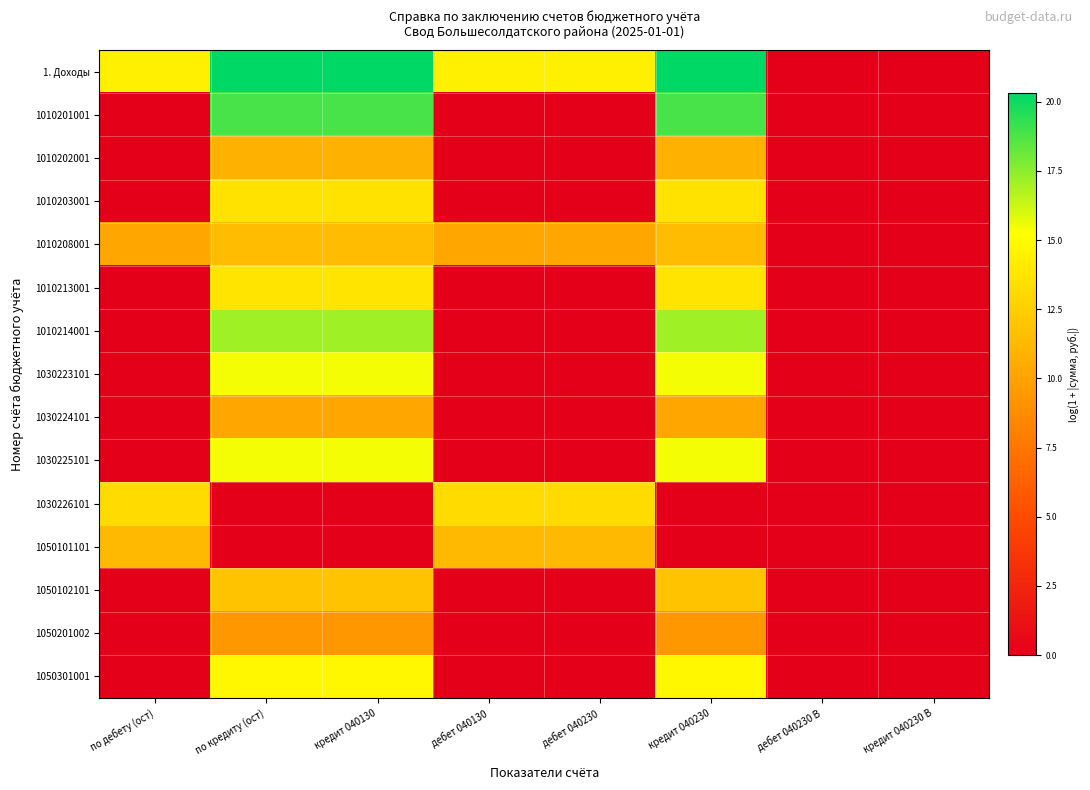

Reading left to right, extract all data points from this chart.

1. Доходы: по дебету (ост)=14.3	по кредиту (ост)=20.3	кредит 040130=20.3	дебет 040130=14.3	дебет 040230=14.3	кредит 040230=20.3	дебет 040230 B=0.0	кредит 040230 B=0.0
1010201001: по дебету (ост)=0.0	по кредиту (ост)=18.9	кредит 040130=18.9	дебет 040130=0.0	дебет 040230=0.0	кредит 040230=18.9	дебет 040230 B=0.0	кредит 040230 B=0.0
1010202001: по дебету (ост)=0.0	по кредиту (ост)=10.8	кредит 040130=10.8	дебет 040130=0.0	дебет 040230=0.0	кредит 040230=10.8	дебет 040230 B=0.0	кредит 040230 B=0.0
1010203001: по дебету (ост)=0.0	по кредиту (ост)=13.6	кредит 040130=13.6	дебет 040130=0.0	дебет 040230=0.0	кредит 040230=13.6	дебет 040230 B=0.0	кредит 040230 B=0.0
1010208001: по дебету (ост)=10.3	по кредиту (ост)=11.5	кредит 040130=11.5	дебет 040130=10.3	дебет 040230=10.3	кредит 040230=11.5	дебет 040230 B=0.0	кредит 040230 B=0.0
1010213001: по дебету (ост)=0.0	по кредиту (ост)=13.7	кредит 040130=13.7	дебет 040130=0.0	дебет 040230=0.0	кредит 040230=13.7	дебет 040230 B=0.0	кредит 040230 B=0.0
1010214001: по дебету (ост)=0.0	по кредиту (ост)=17.1	кредит 040130=17.1	дебет 040130=0.0	дебет 040230=0.0	кредит 040230=17.1	дебет 040230 B=0.0	кредит 040230 B=0.0
1030223101: по дебету (ост)=0.0	по кредиту (ост)=15.4	кредит 040130=15.4	дебет 040130=0.0	дебет 040230=0.0	кредит 040230=15.4	дебет 040230 B=0.0	кредит 040230 B=0.0
1030224101: по дебету (ост)=0.0	по кредиту (ост)=10.2	кредит 040130=10.2	дебет 040130=0.0	дебет 040230=0.0	кредит 040230=10.2	дебет 040230 B=0.0	кредит 040230 B=0.0
1030225101: по дебету (ост)=0.0	по кредиту (ост)=15.4	кредит 040130=15.4	дебет 040130=0.0	дебет 040230=0.0	кредит 040230=15.4	дебет 040230 B=0.0	кредит 040230 B=0.0
1030226101: по дебету (ост)=13.2	по кредиту (ост)=0.0	кредит 040130=0.0	дебет 040130=13.2	дебет 040230=13.2	кредит 040230=0.0	дебет 040230 B=0.0	кредит 040230 B=0.0
1050101101: по дебету (ост)=11.3	по кредиту (ост)=0.0	кредит 040130=0.0	дебет 040130=11.3	дебет 040230=11.3	кредит 040230=0.0	дебет 040230 B=0.0	кредит 040230 B=0.0
1050102101: по дебету (ост)=0.0	по кредиту (ост)=11.9	кредит 040130=11.9	дебет 040130=0.0	дебет 040230=0.0	кредит 040230=11.9	дебет 040230 B=0.0	кредит 040230 B=0.0
1050201002: по дебету (ост)=0.0	по кредиту (ост)=9.4	кредит 040130=9.4	дебет 040130=0.0	дебет 040230=0.0	кредит 040230=9.4	дебет 040230 B=0.0	кредит 040230 B=0.0
1050301001: по дебету (ост)=0.0	по кредиту (ост)=14.8	кредит 040130=14.8	дебет 040130=0.0	дебет 040230=0.0	кредит 040230=14.8	дебет 040230 B=0.0	кредит 040230 B=0.0